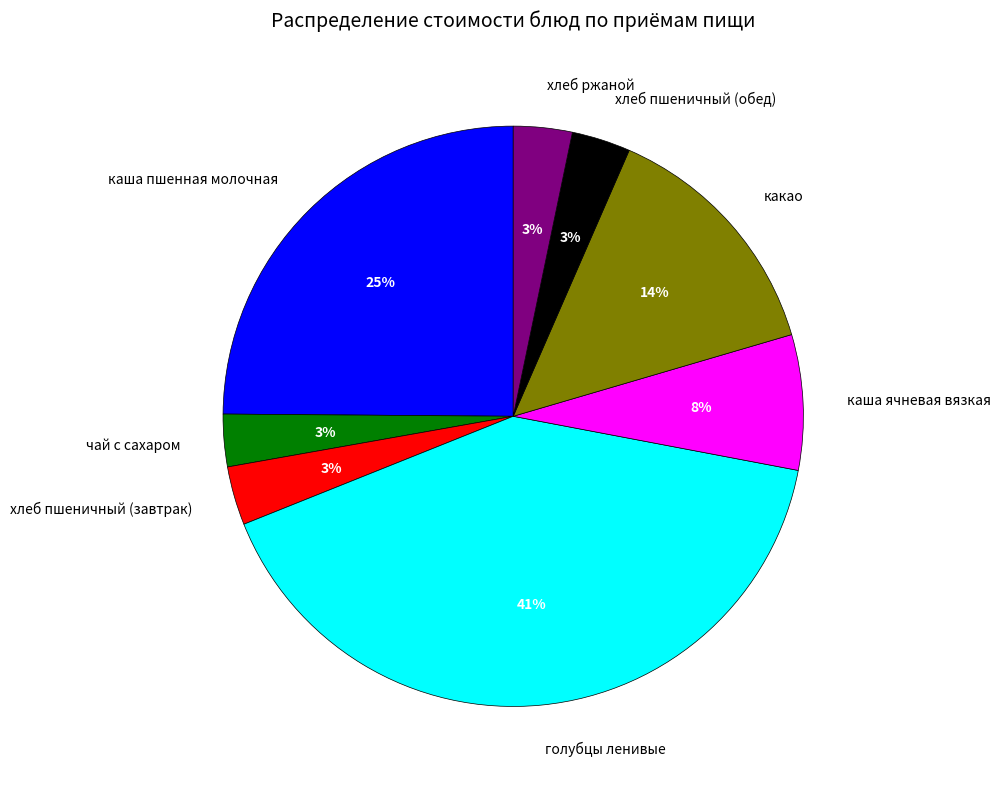

Does голубцы ленивые account for over 50% of the chart?

No